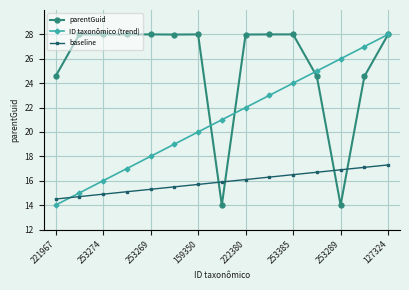

What is the highest value of the baseline series?

17.3